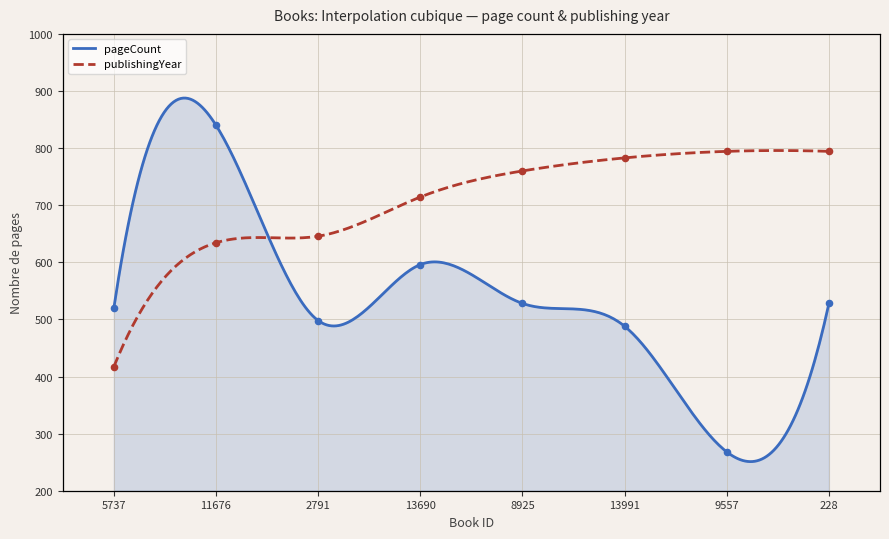

At which category is the sum across all series the highest?

11676